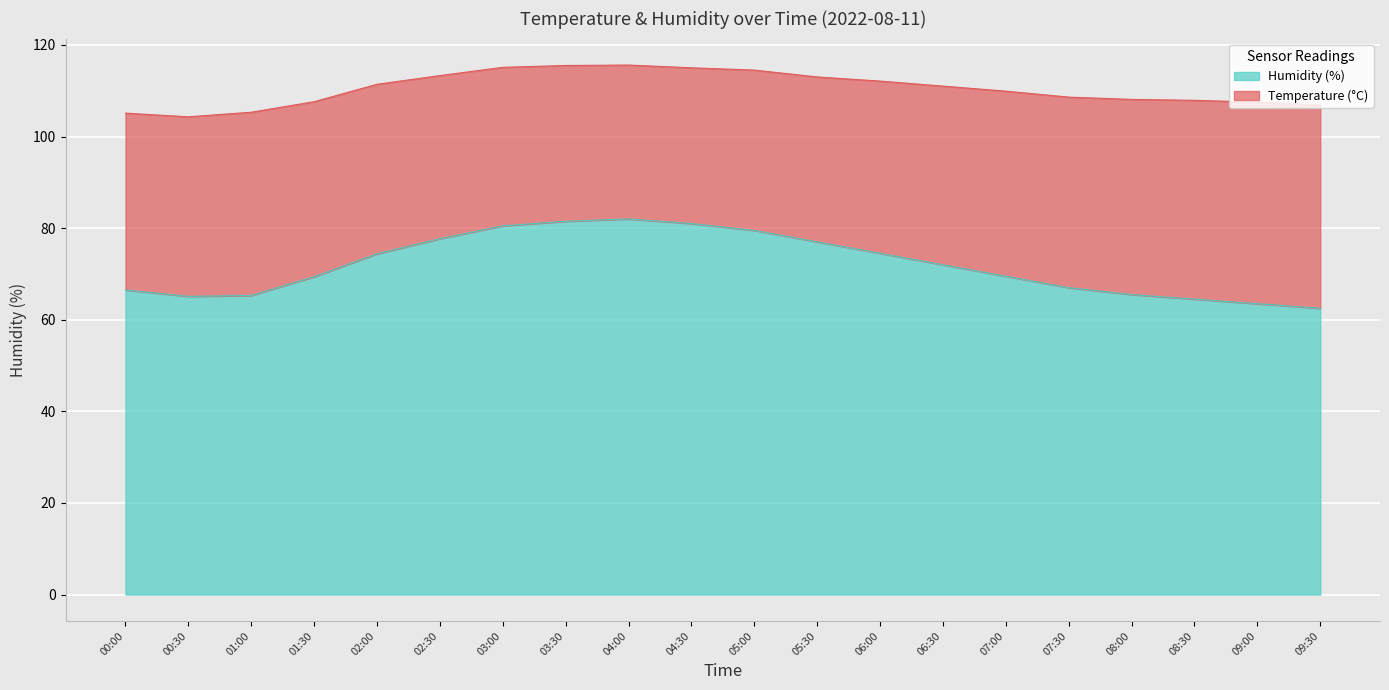

The value at 05:30 is 33.9. True or false?

False